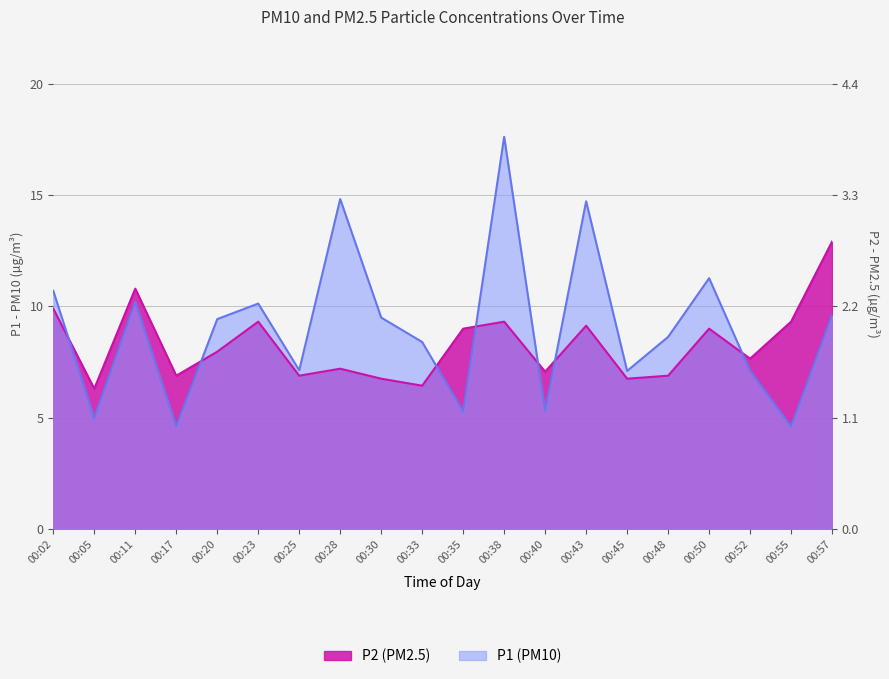

What is the sum of the P1 (PM10) values at 00:20 and 00:30?

18.9